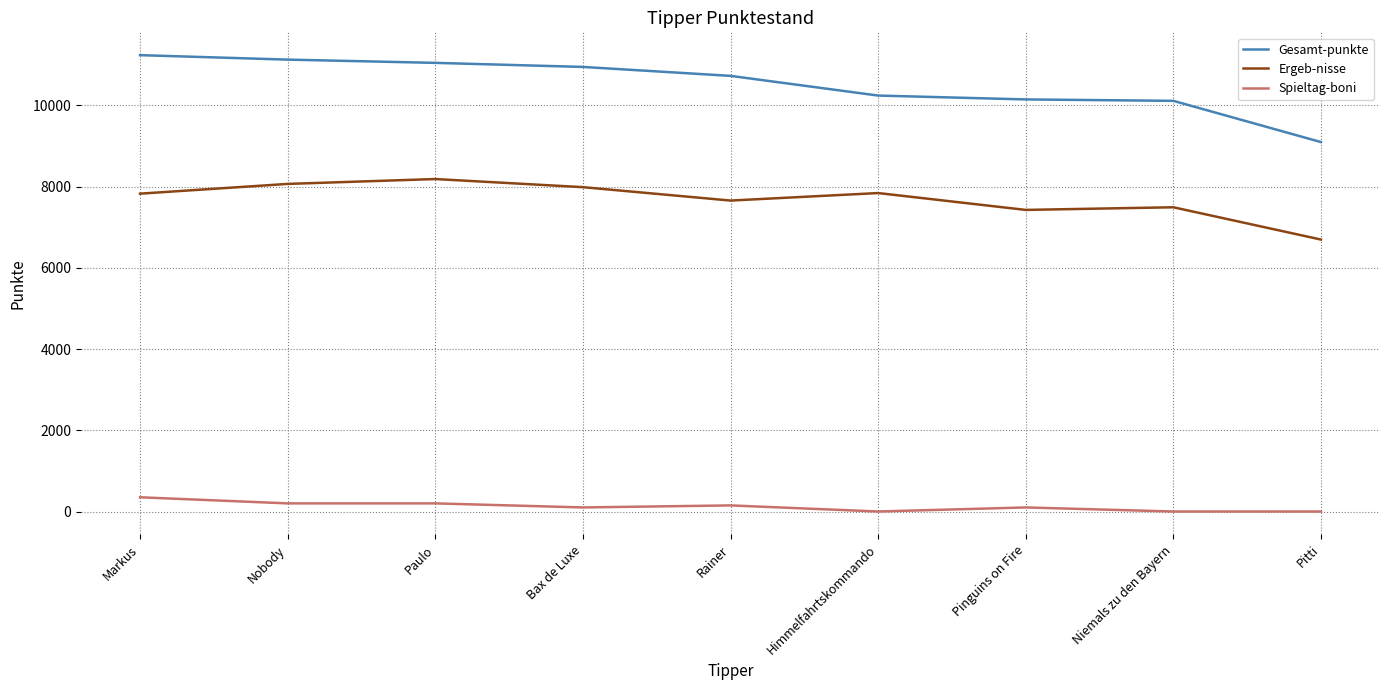

Which series has the largest range (max minus min)?

Gesamt-punkte